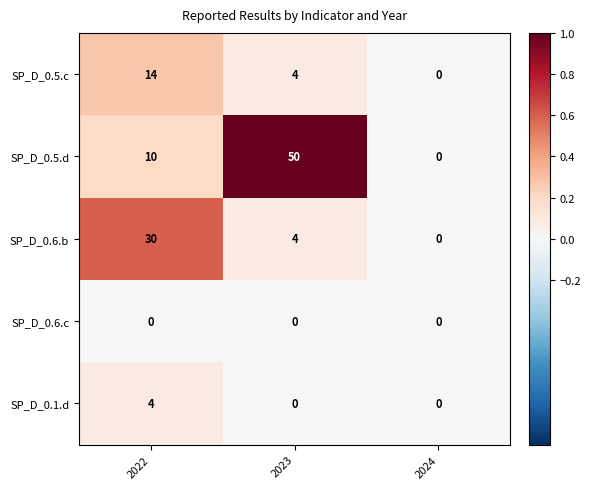

What is the difference between the maximum and minimum values in the SP_D_0.5.c series?

14